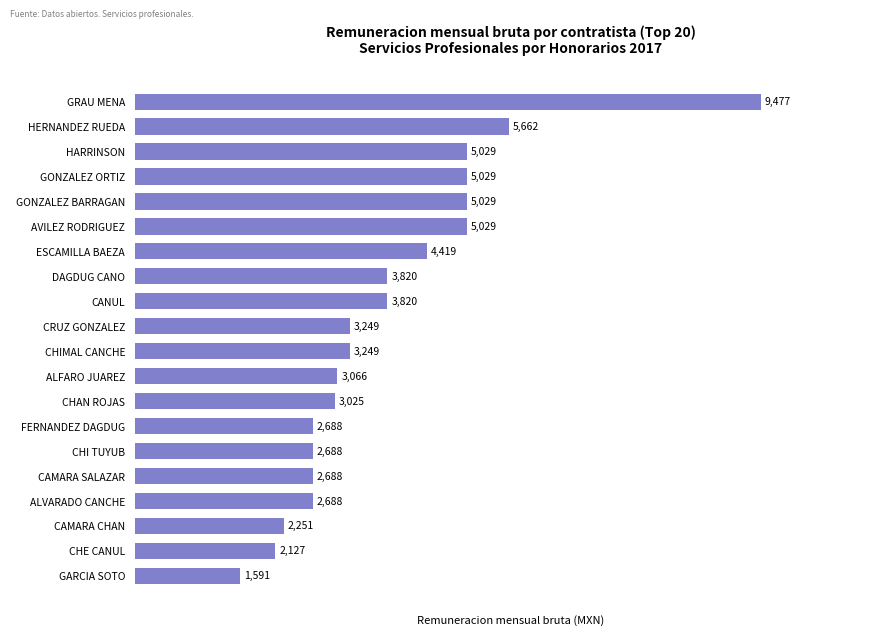

The chart shows a value of 5662.3 at HERNANDEZ RUEDA. True or false?

True